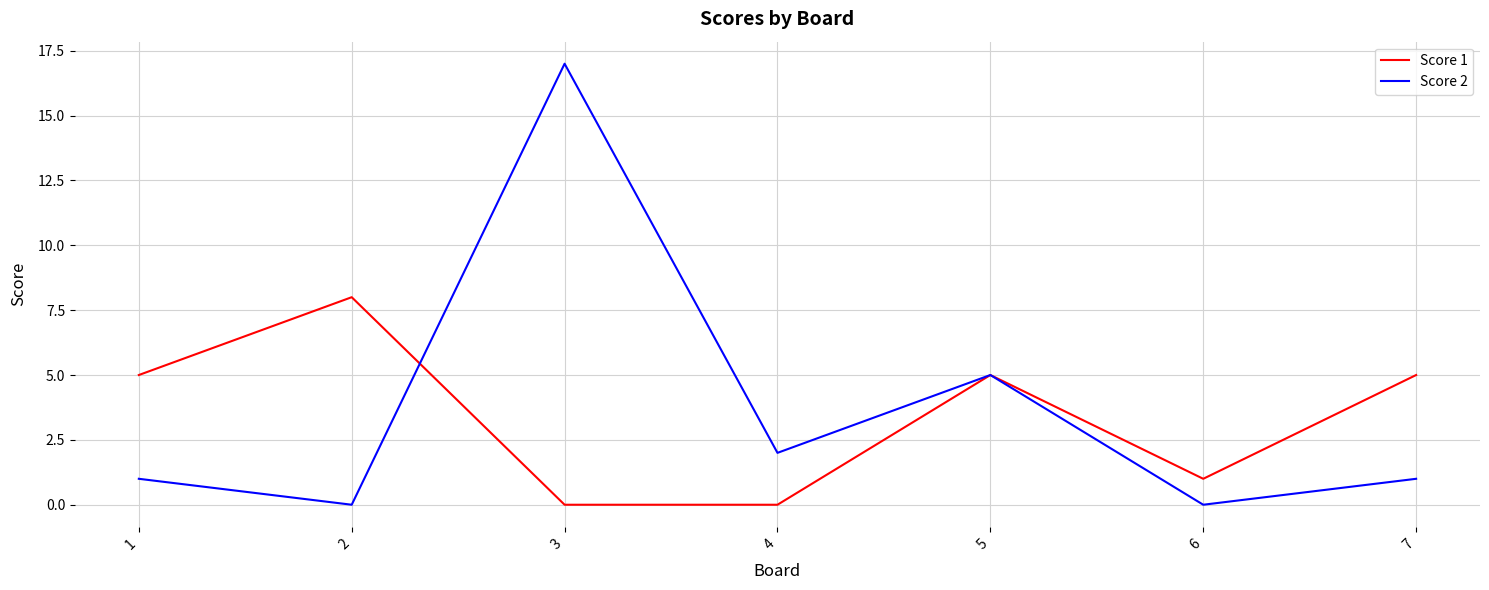

Is it true that Score 1 equals 3 at 1?

False